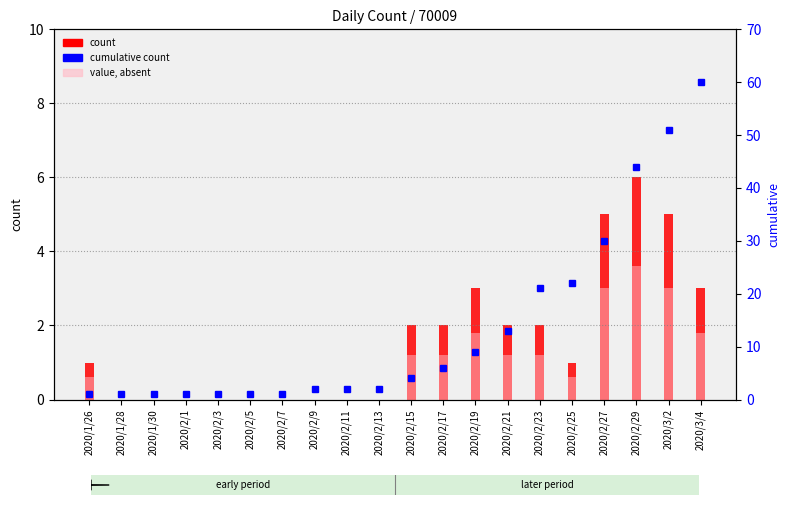

Rank the categories by count value from highest to lowest.

2020/2/29, 2020/2/27, 2020/3/2, 2020/2/19, 2020/3/4, 2020/2/15, 2020/2/17, 2020/2/21, 2020/2/23, 2020/1/26, 2020/2/25, 2020/1/28, 2020/1/30, 2020/2/1, 2020/2/3, 2020/2/5, 2020/2/7, 2020/2/9, 2020/2/11, 2020/2/13